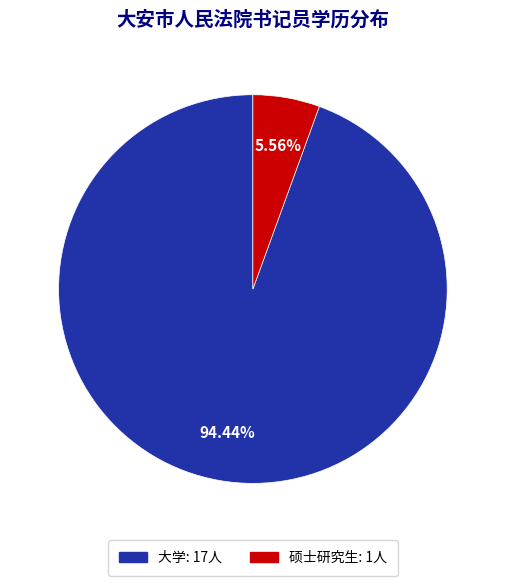

To the nearest percent, what is the combined percentage of 硕士研究生 and 大学?

100%